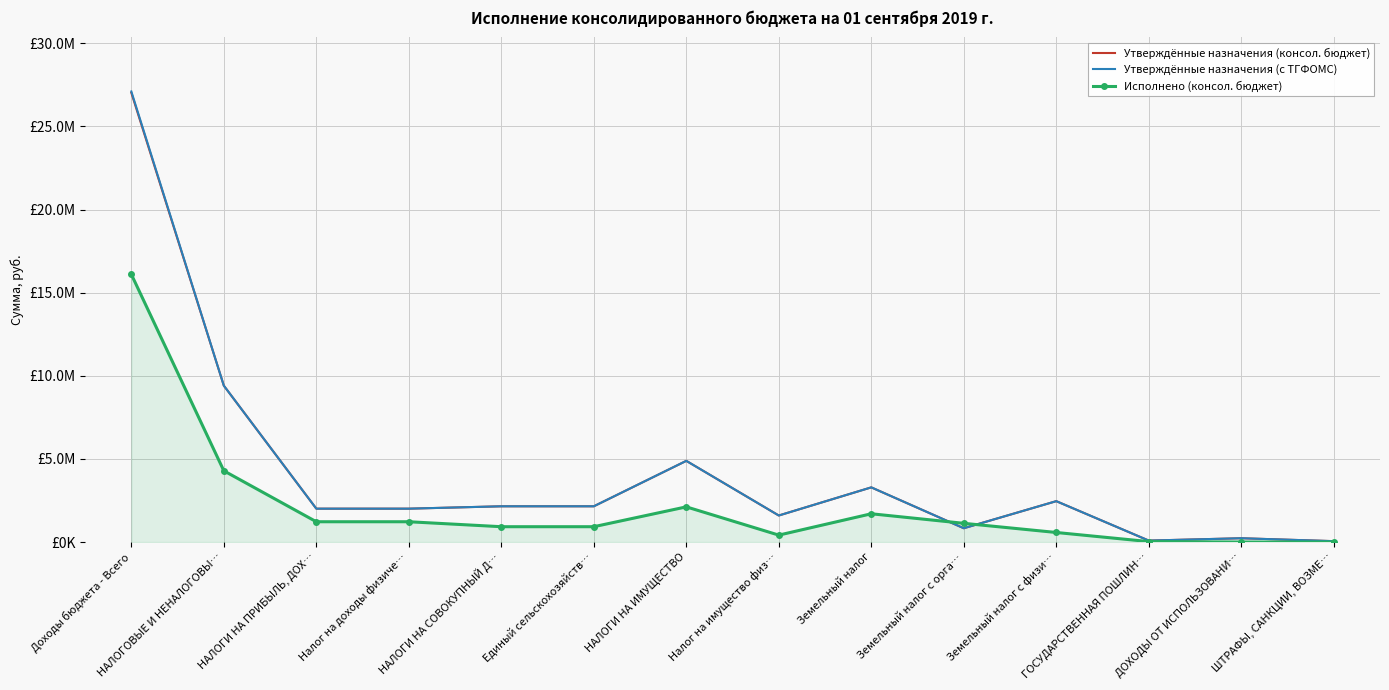

What position from the left is Земельный налог с орга…?

10